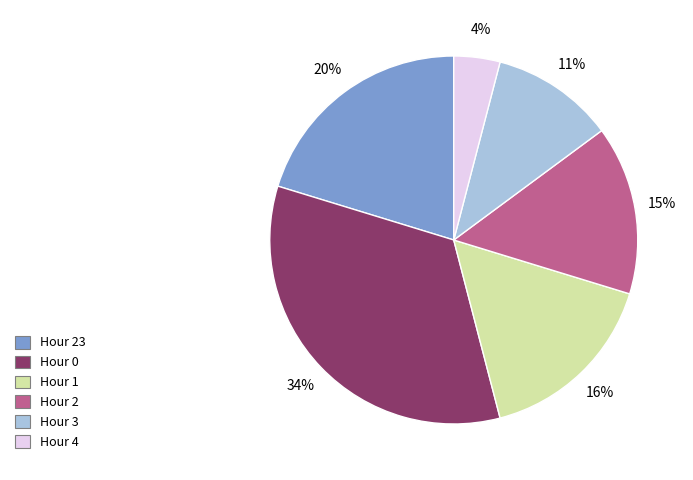

Approximately how many times larger is the value at Hour 3 compared to Hour 2?

0.7